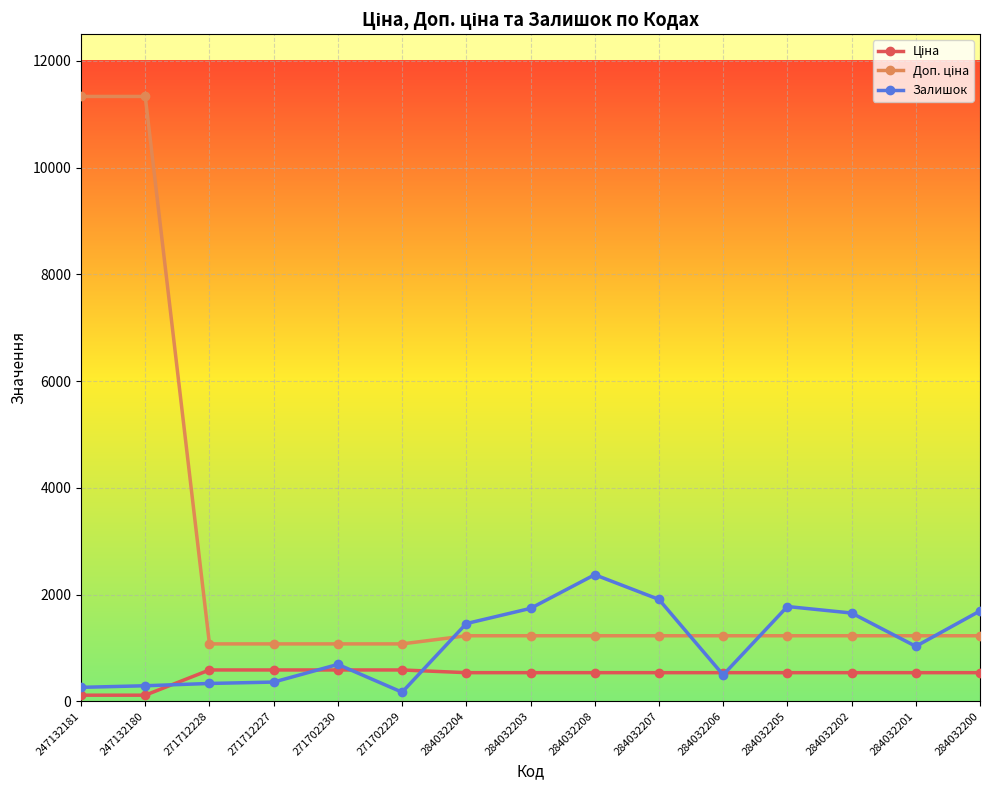

True or false: Залишок has more than 1 interior local peaks.

True